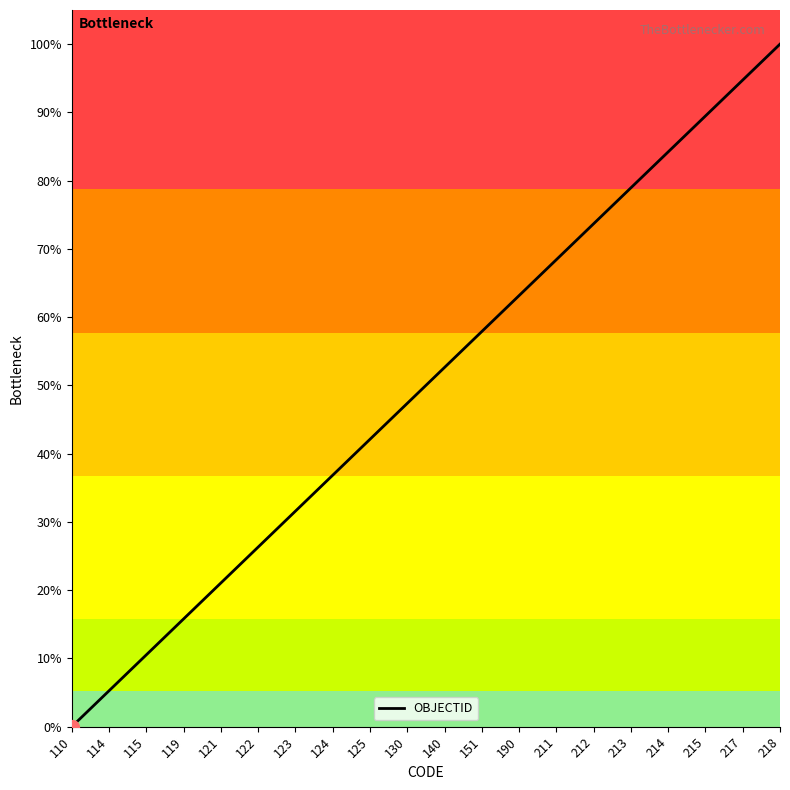

Which has a higher value, 140 or 217?

217